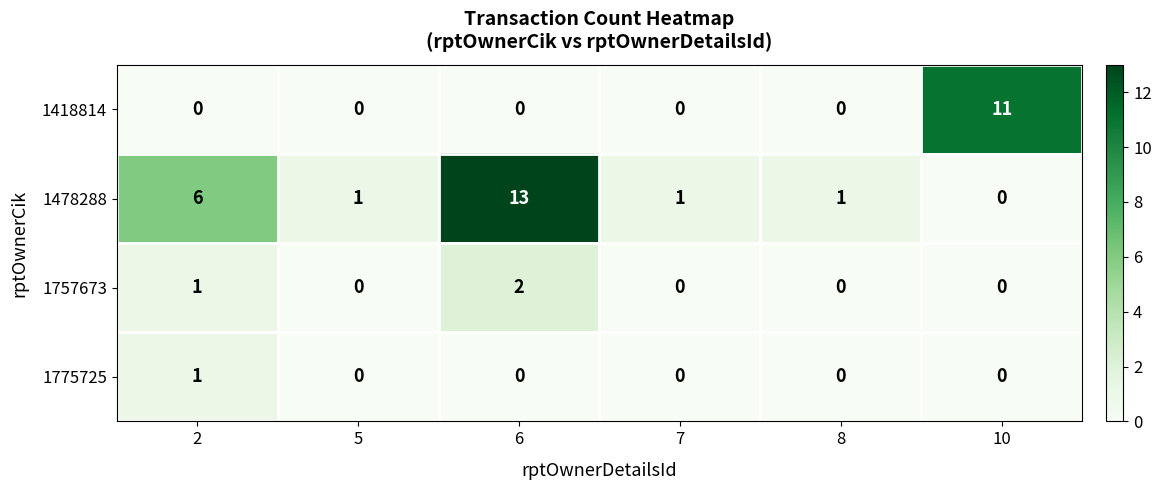

What is the sum of all 1757673 values?

3